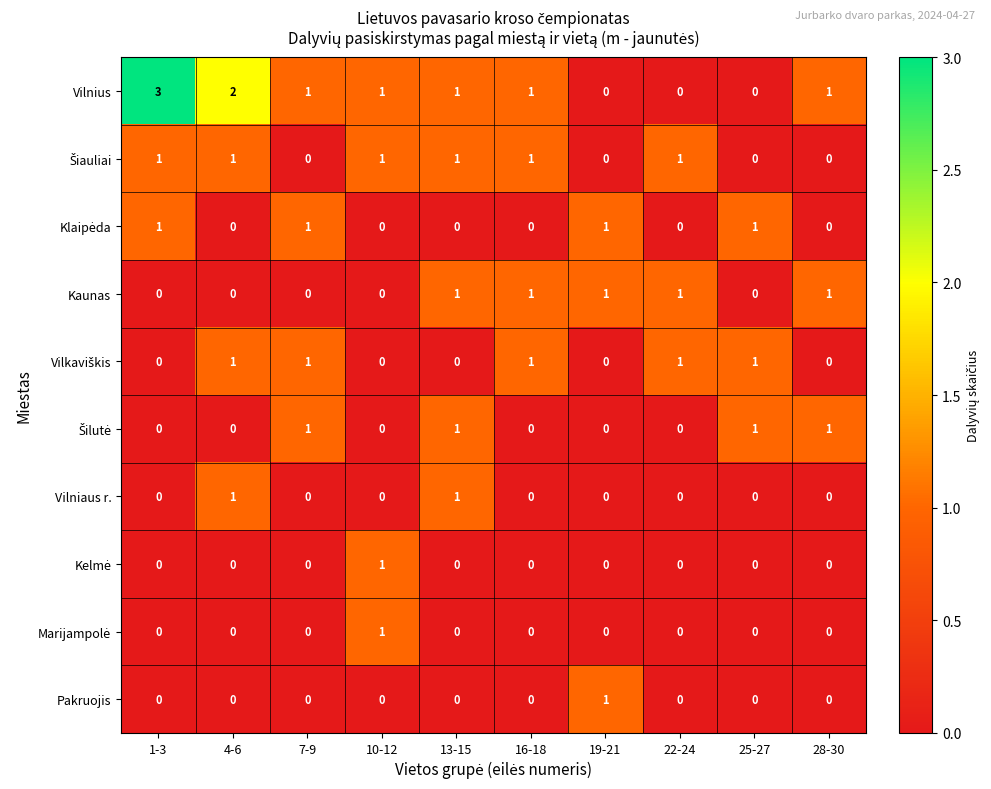

Count the Vilniaus r. values in the range 0 to 1.

10